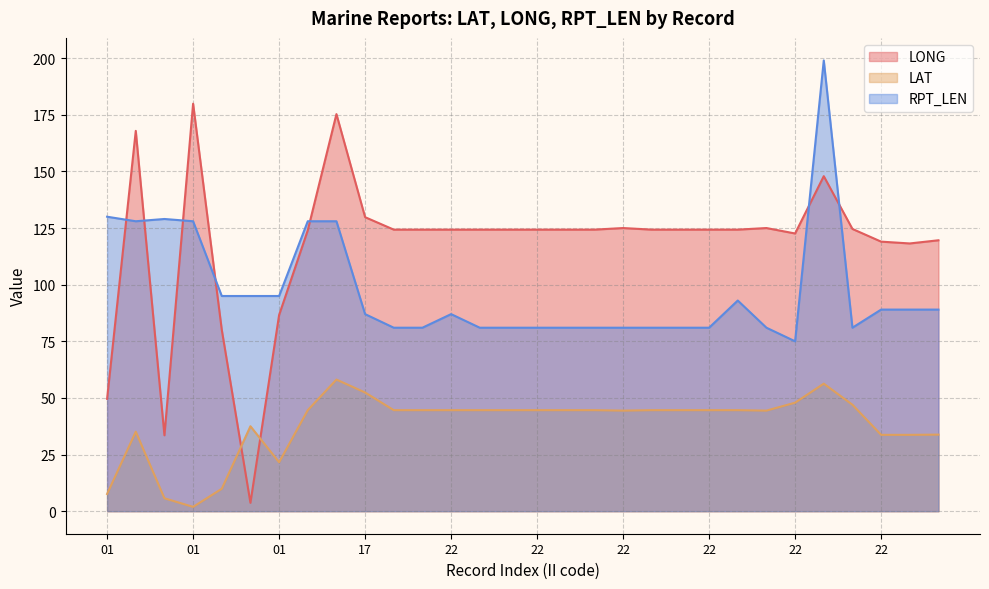

Which label corresponds to the largest value in the chart?

25